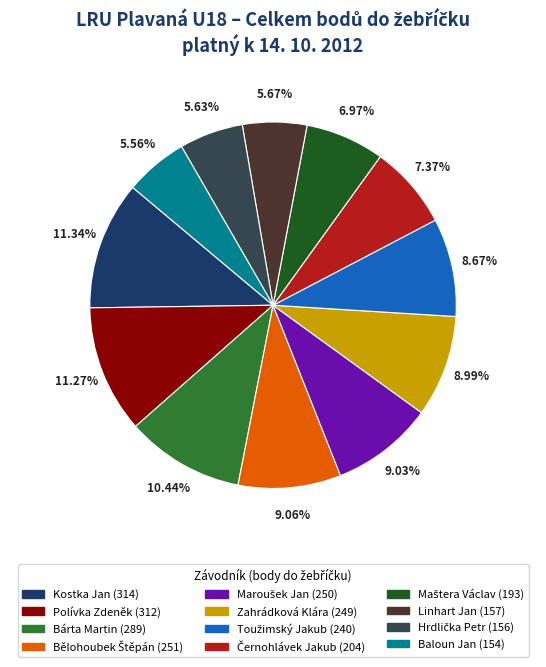

Is there any slice that represents more than half of the pie?

No